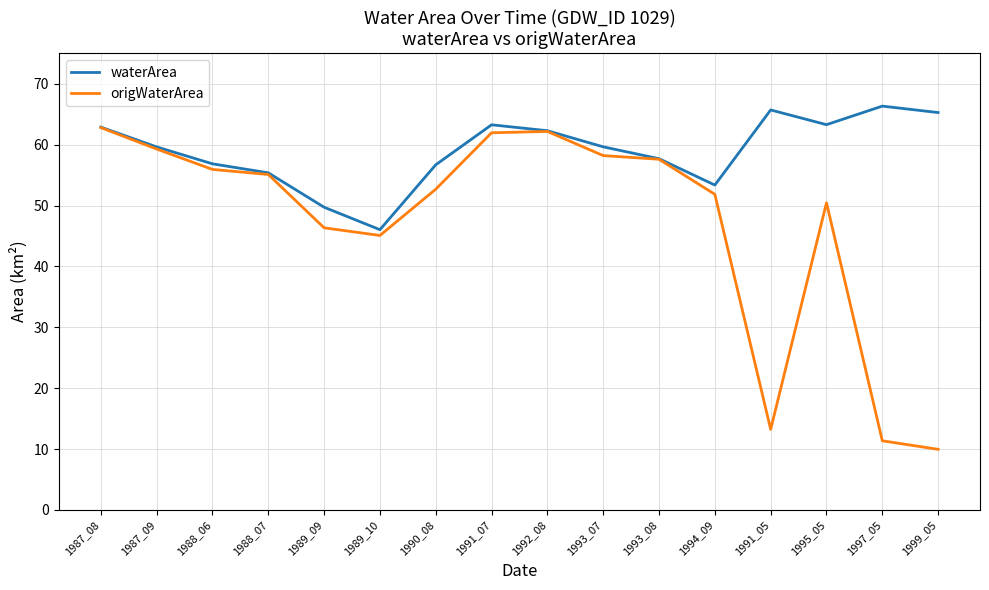

What position from the left is 1987_09?

2